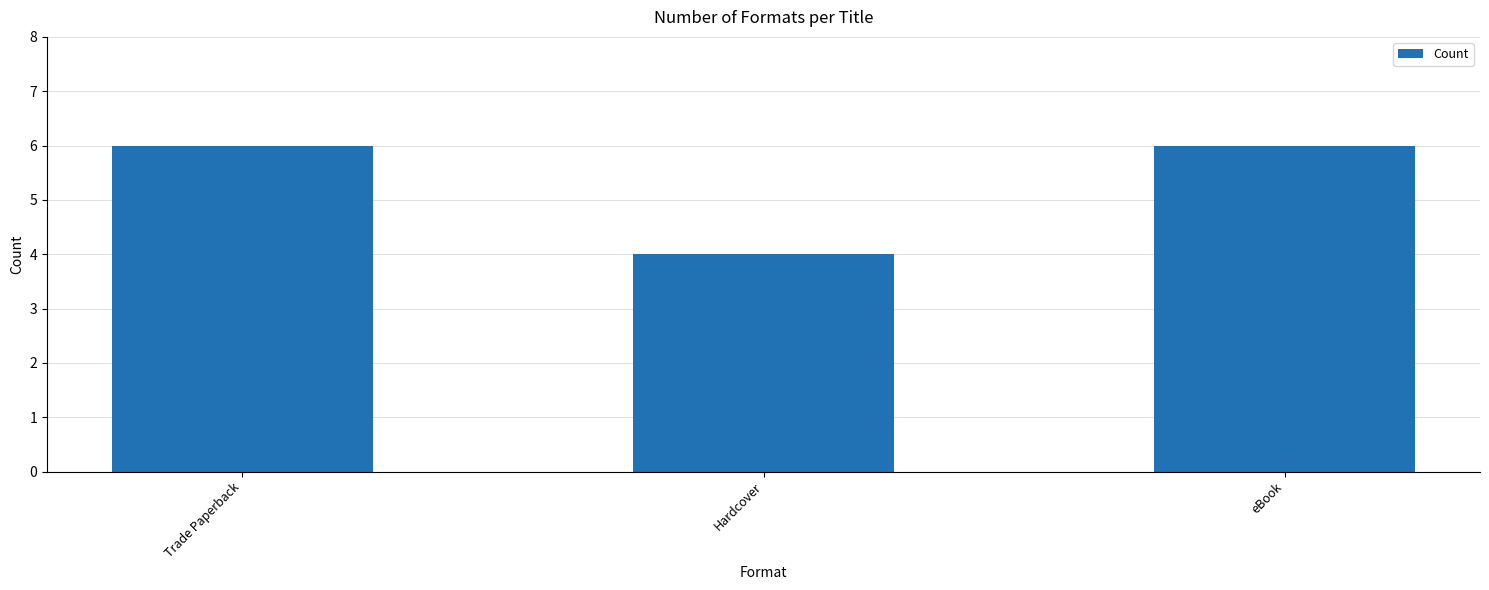

What is the sum of all values?

16